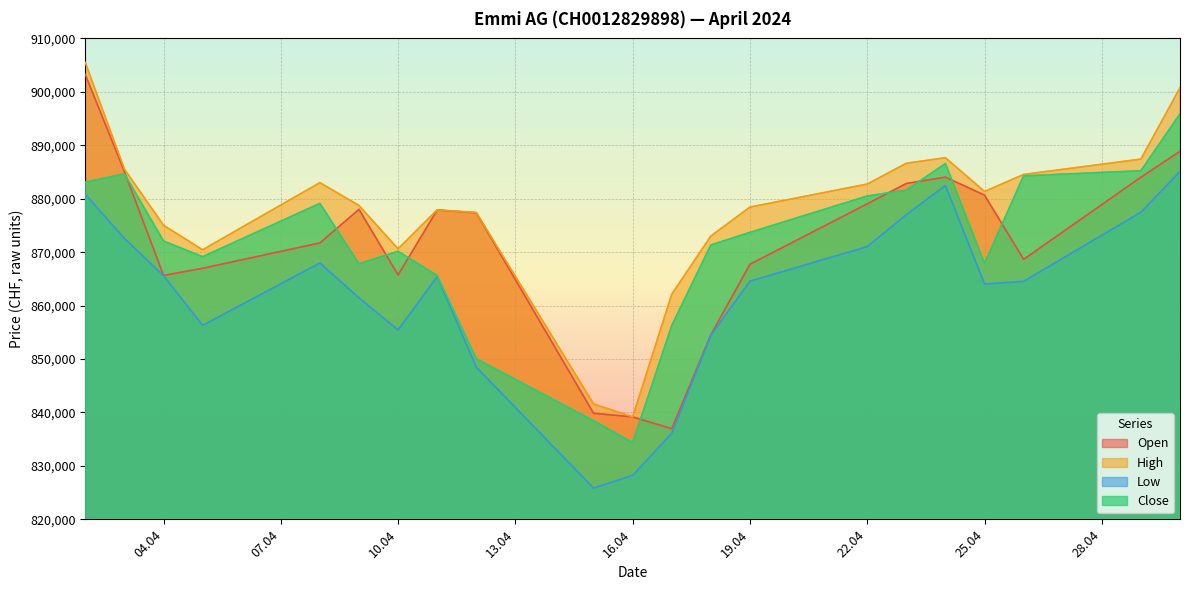

Read the Close value at 25.04.

867887